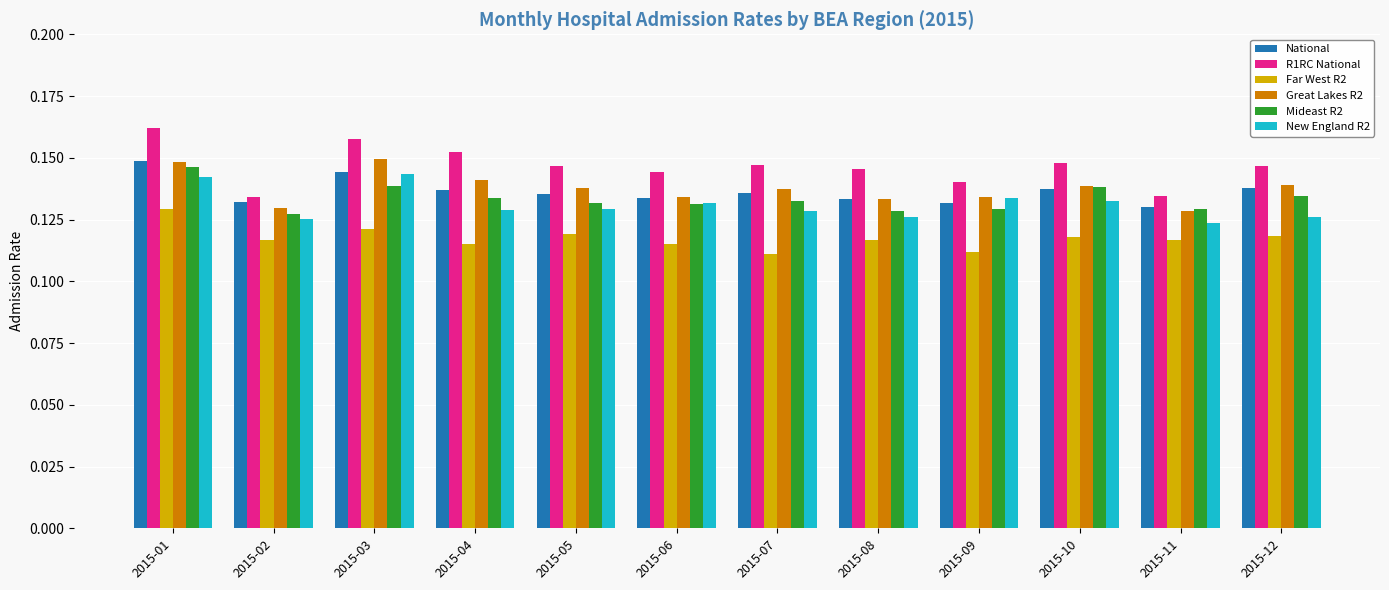

The National series shows 0.2 at 2015-02. True or false?

False